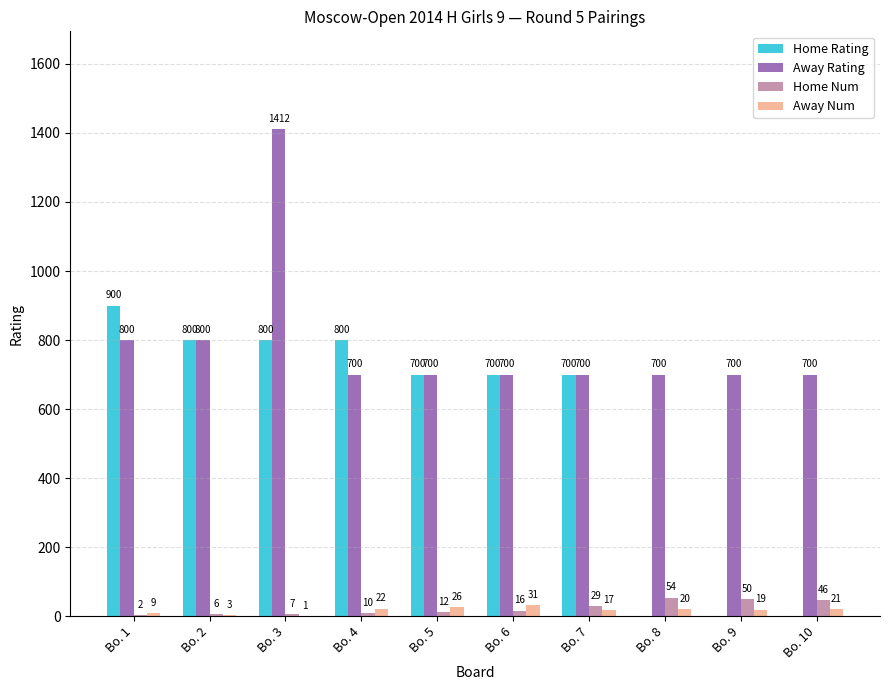

How many groups of bars are there?

10